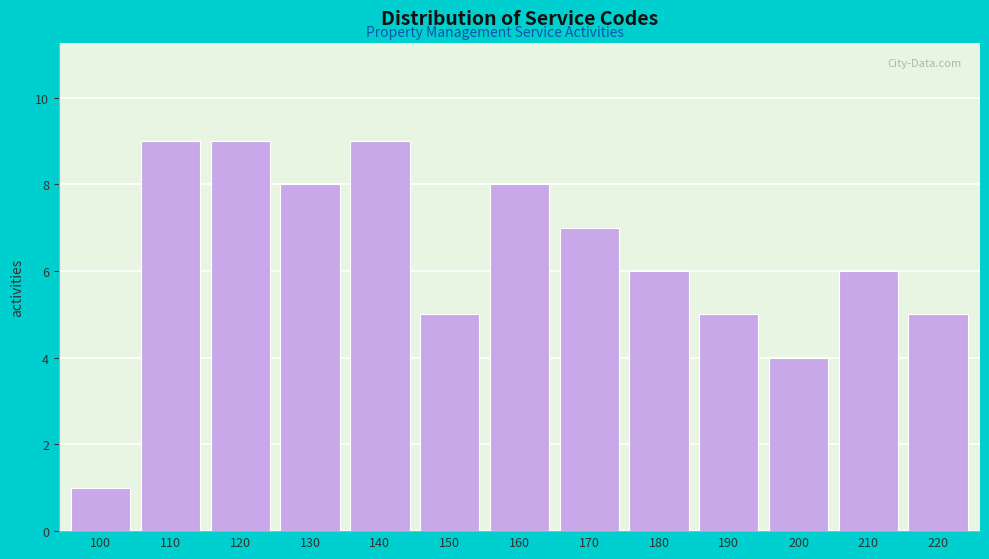

Reading left to right, list all the values displayed in this chart.

1	9	9	8	9	5	8	7	6	5	4	6	5